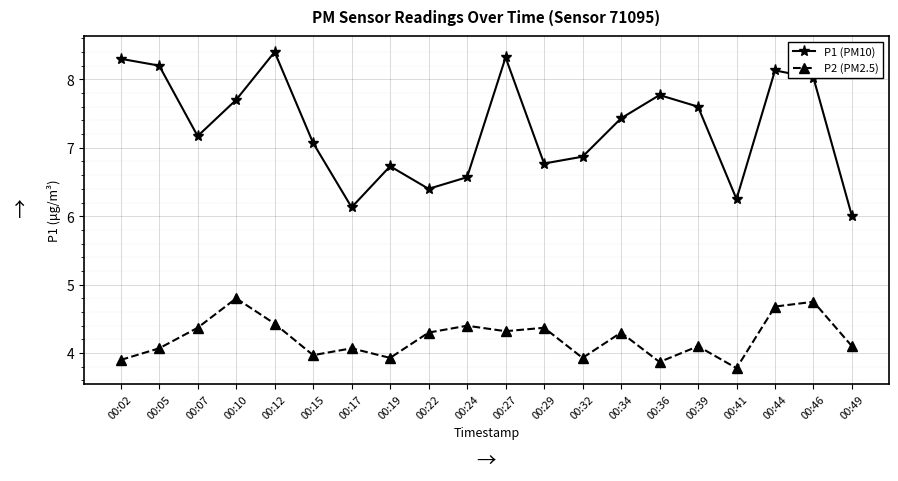

What is the sum of the P1 (PM10) values at 00:32 and 00:02?

15.2